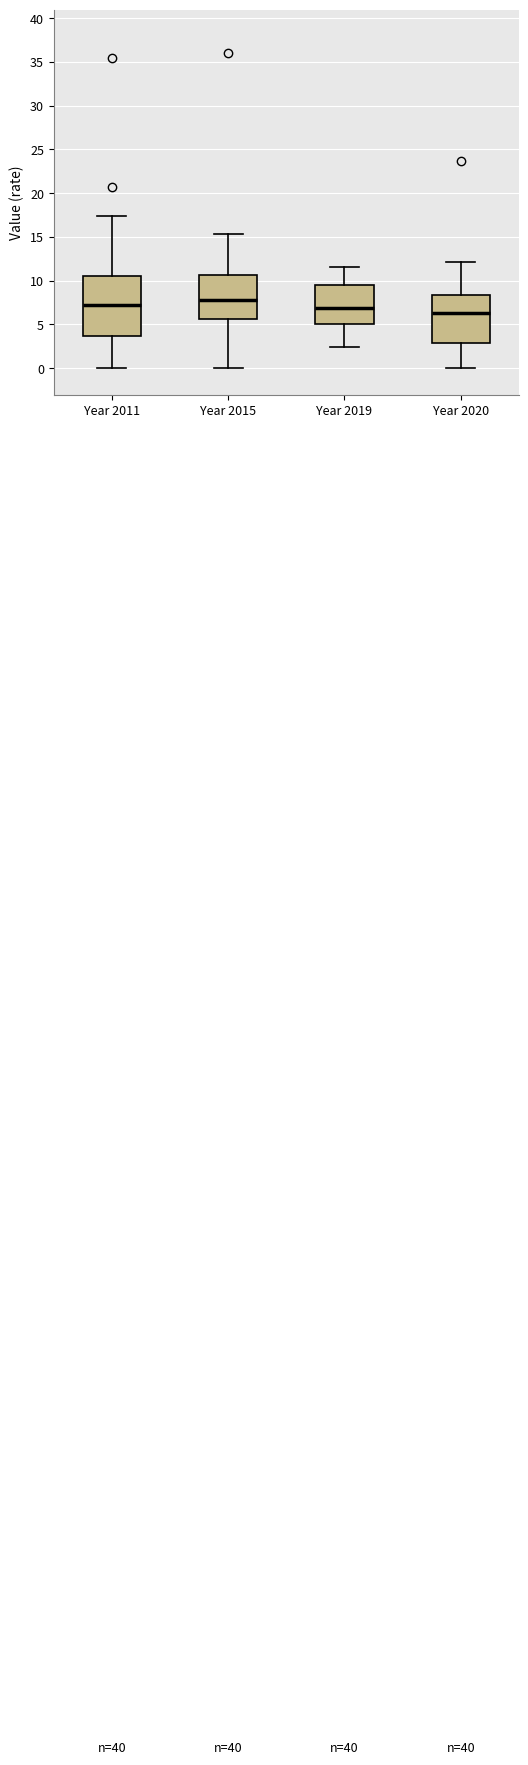

Where does the median line of the box for Year 2019 sit on the y-axis? The values are not printed on the chart, so give them approximately, as read against the axis.

7.0